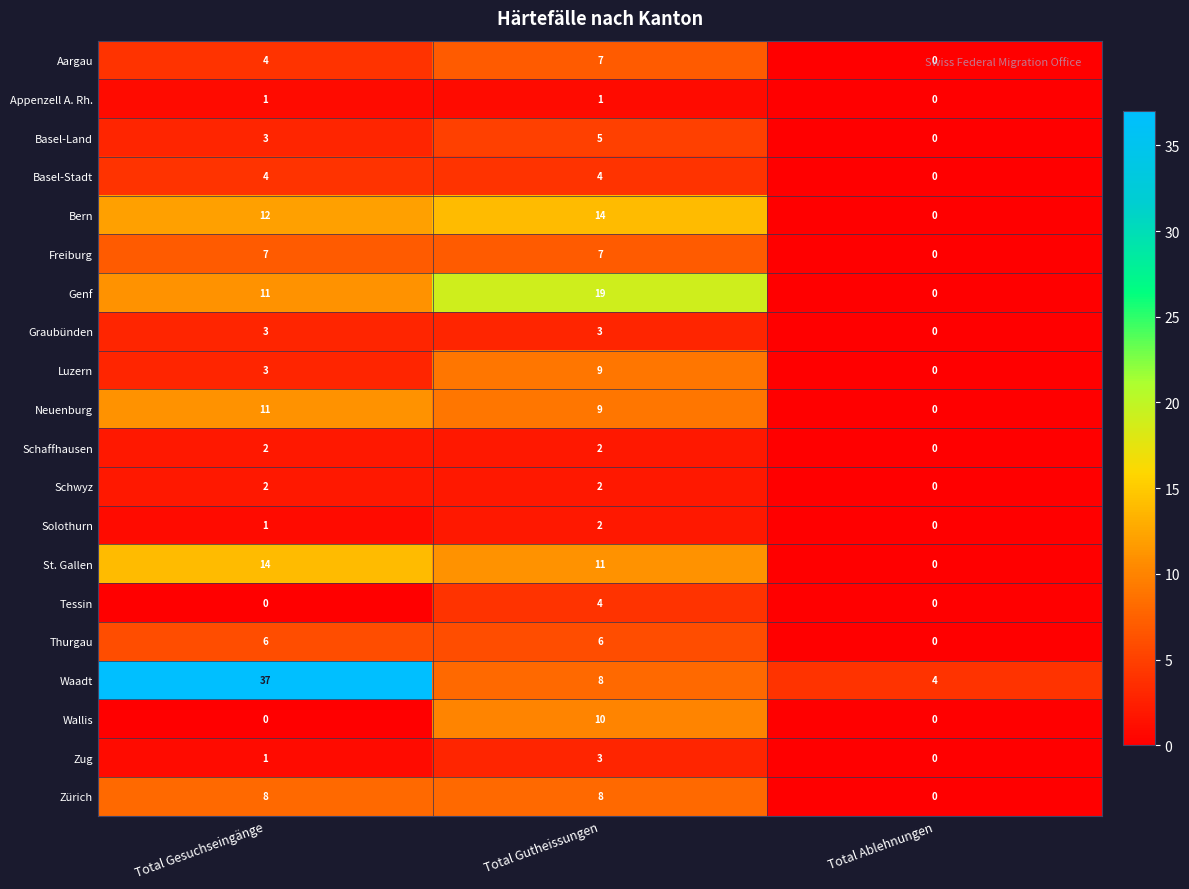

Rank the categories by St. Gallen value from lowest to highest.

Total Ablehnungen, Total Gutheissungen, Total Gesuchseingänge